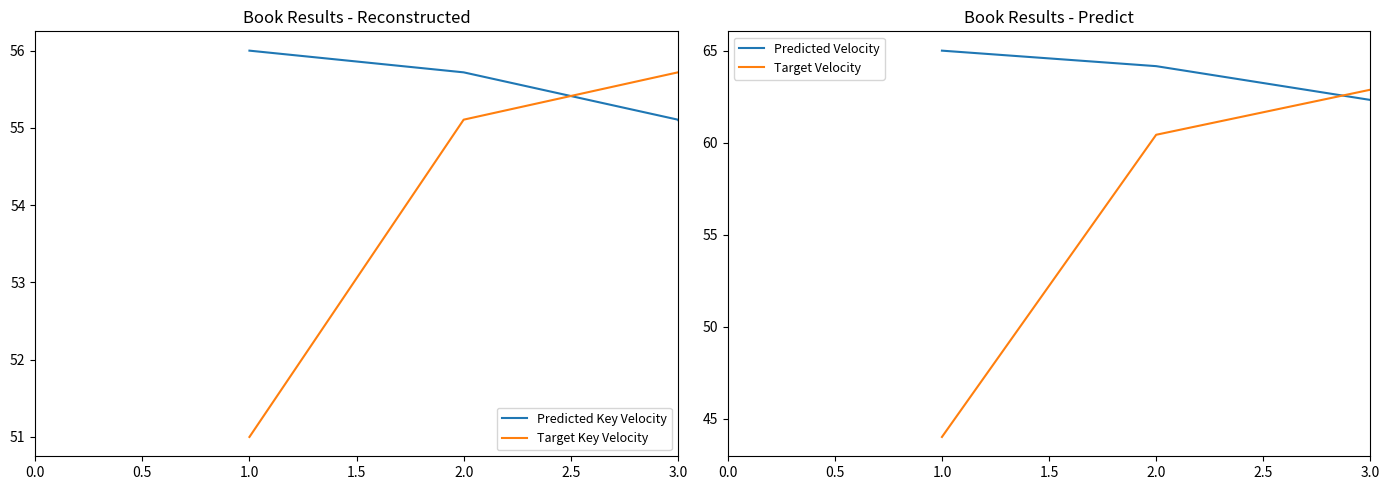

True or false: Predicted Key Velocity and Predicted Velocity cross at least once.

True